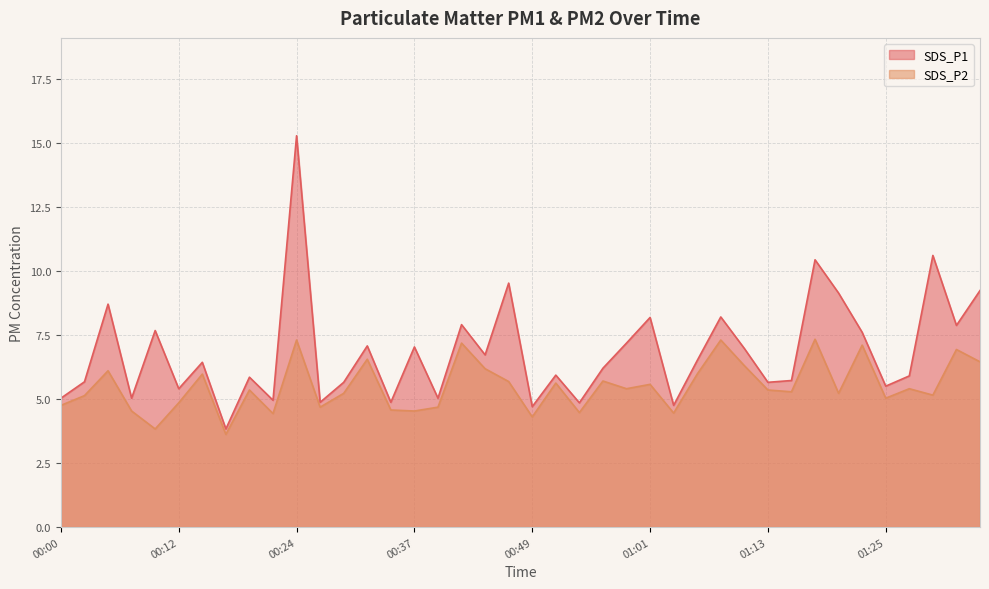

True or false: SDS_P1 and SDS_P2 cross at least once.

False